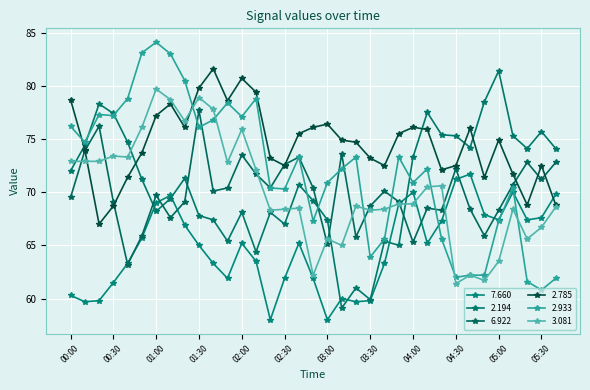

True or false: 6.922 and 2.933 intersect in this chart.

True